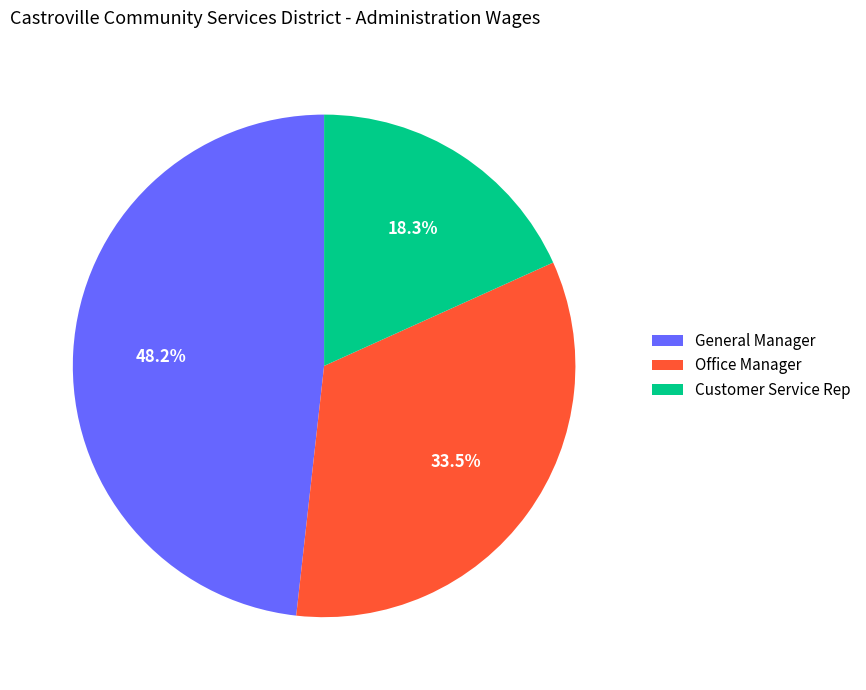

What percentage is the Customer Service Rep slice, to the nearest percent?

18%